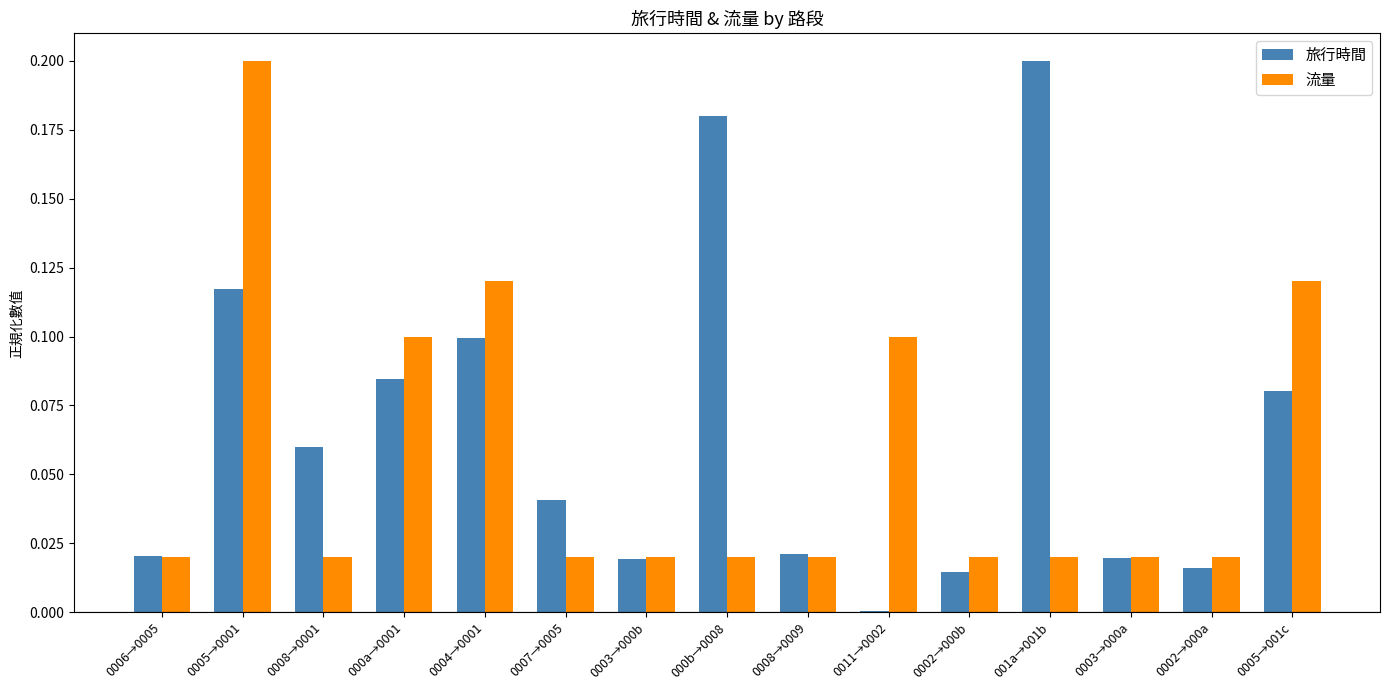

Which series changed the most between 0011→0002 and 0002→000b?

流量